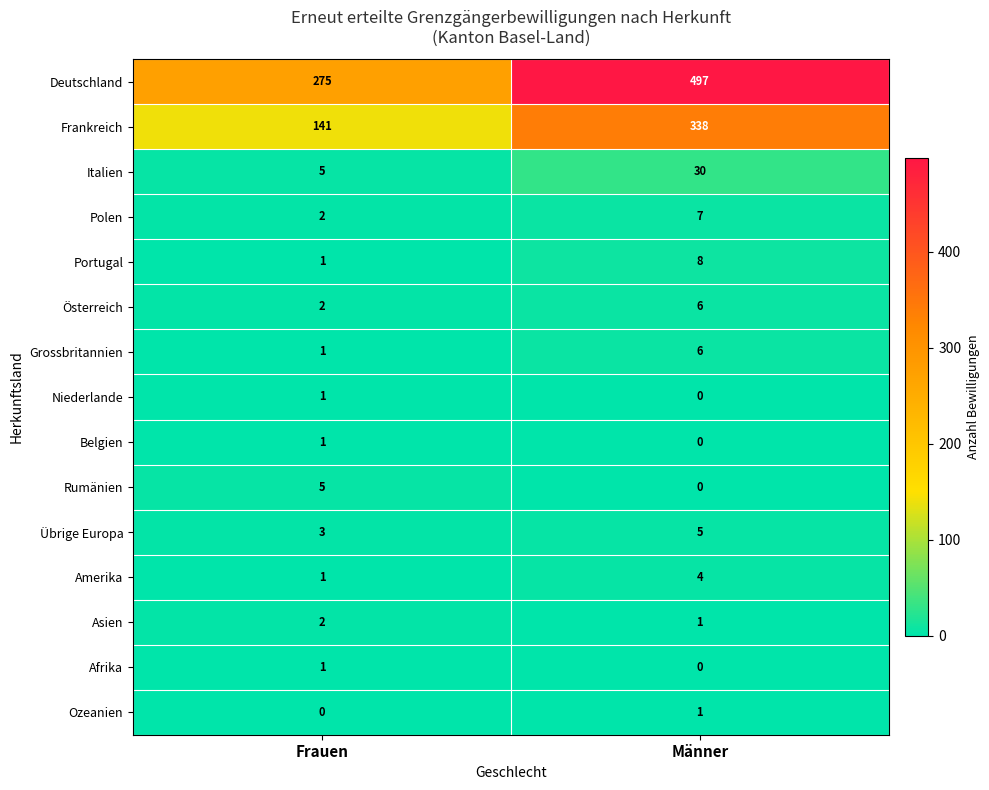

What is the average value of the Österreich series?

4